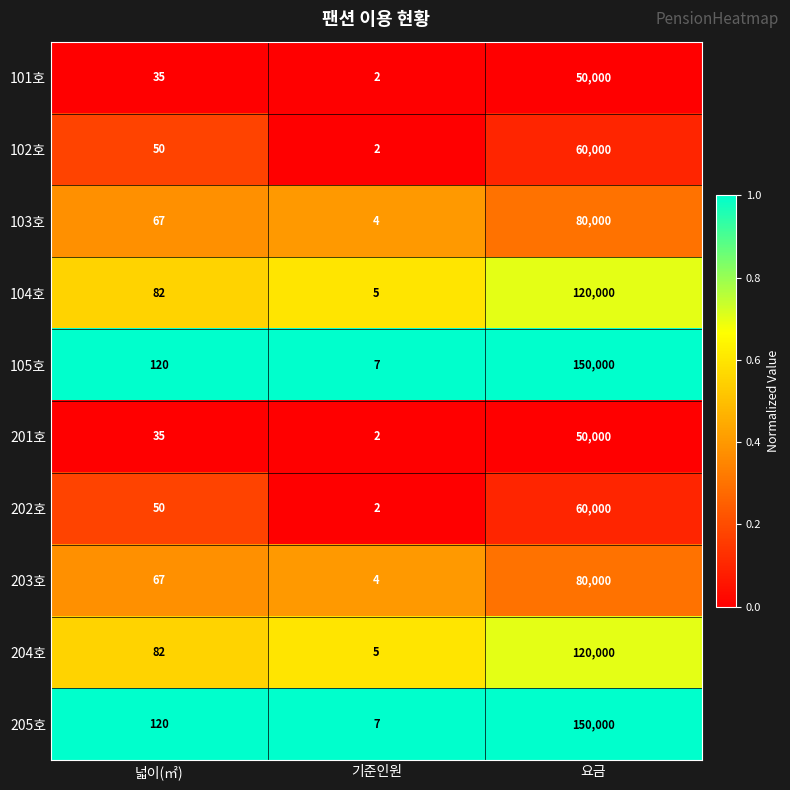

Which category has the lowest value across all series?

기준인원